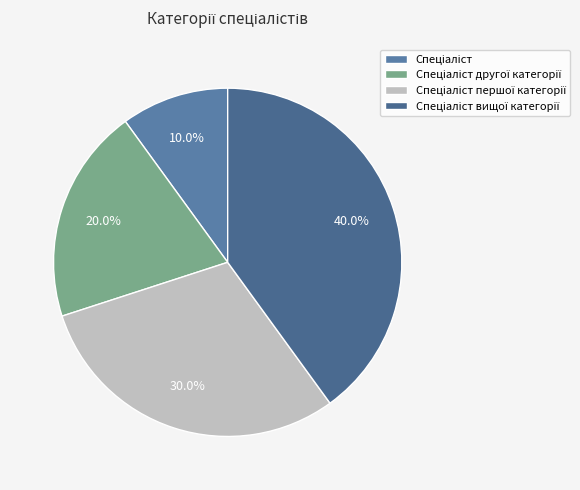

What is the total percentage of Спеціаліст and Спеціаліст першої категорії?

40.0%